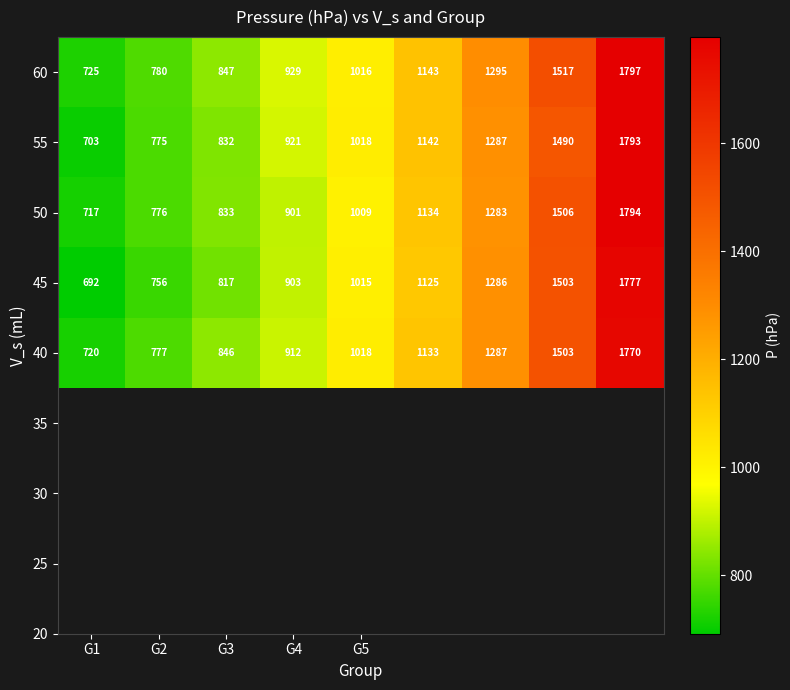

What is the average value of the 60 series?

1117